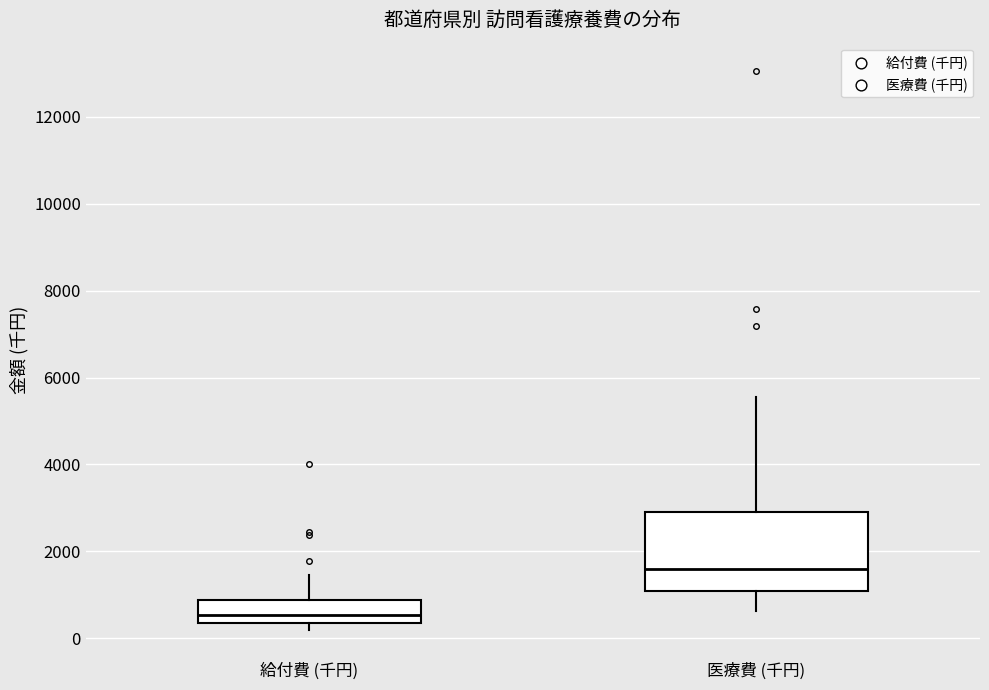

Which box's median line is the lowest?

給付費 (千円)